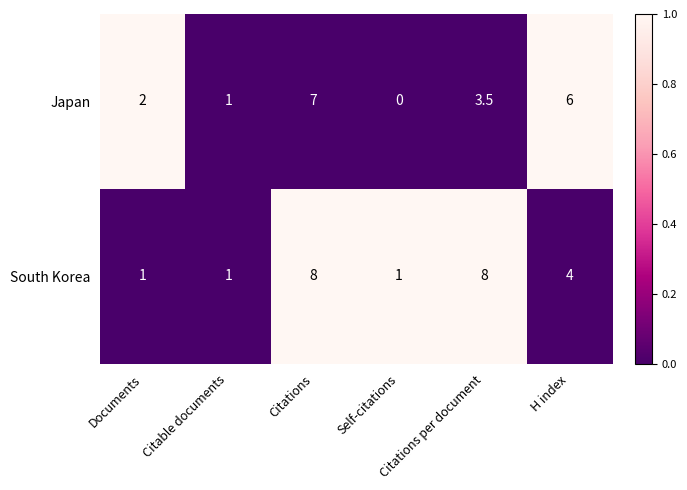

Count the number of categories in the chart.

6